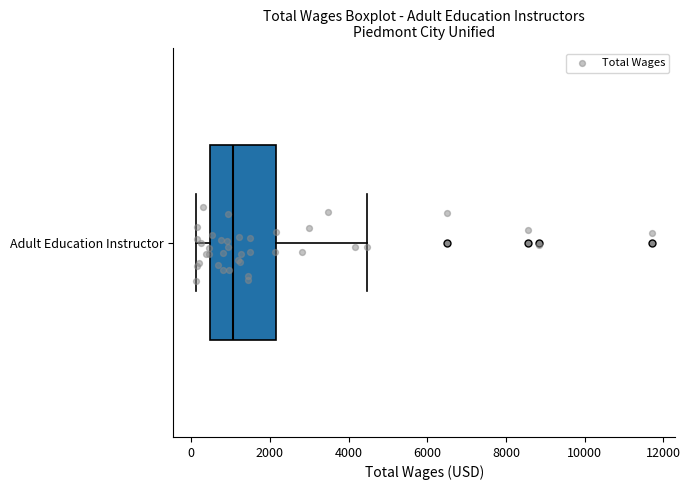

Read this box plot against the x-axis: the position of the median line, the range covered by the box, and the ends of both whiskers. The values are not printed on the chart, so give them approximately, as read against the axis.

median 1000, box 400 to 2200, whiskers 200 to 4400